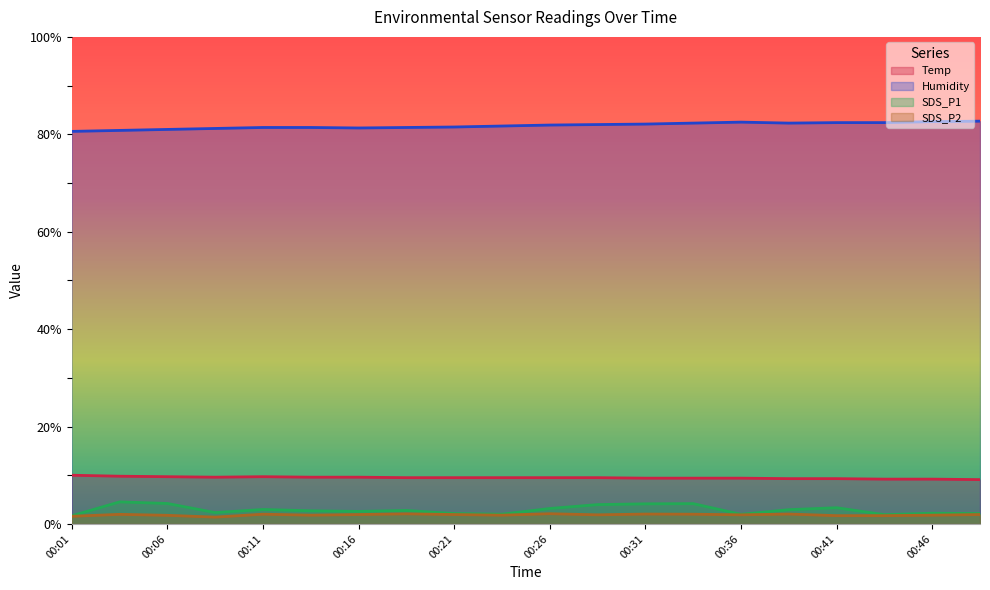

At 00:26, list the series in order from smallest to largest.

SDS_P2, SDS_P1, Temp, Humidity